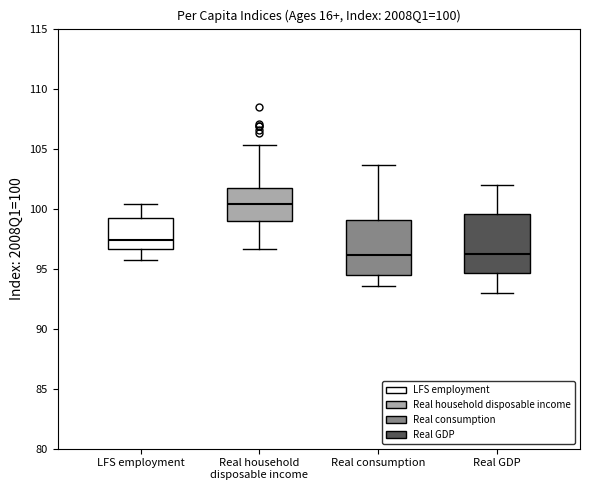

Which box has the highest median line?

Real household disposable income